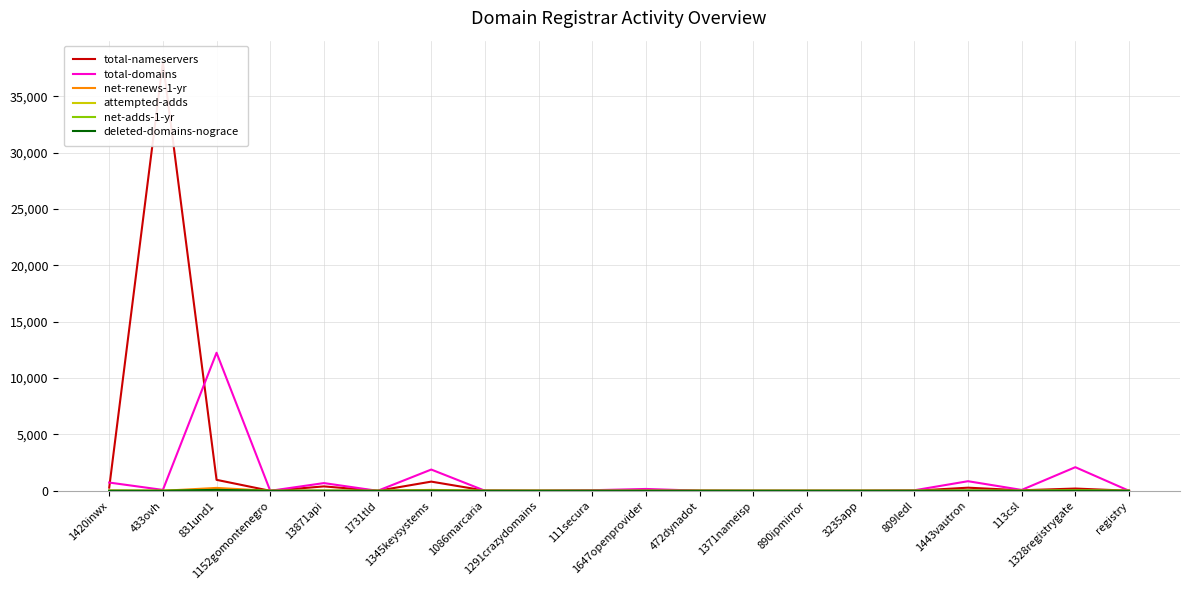

Is this an area chart (filled region under the line)?

No